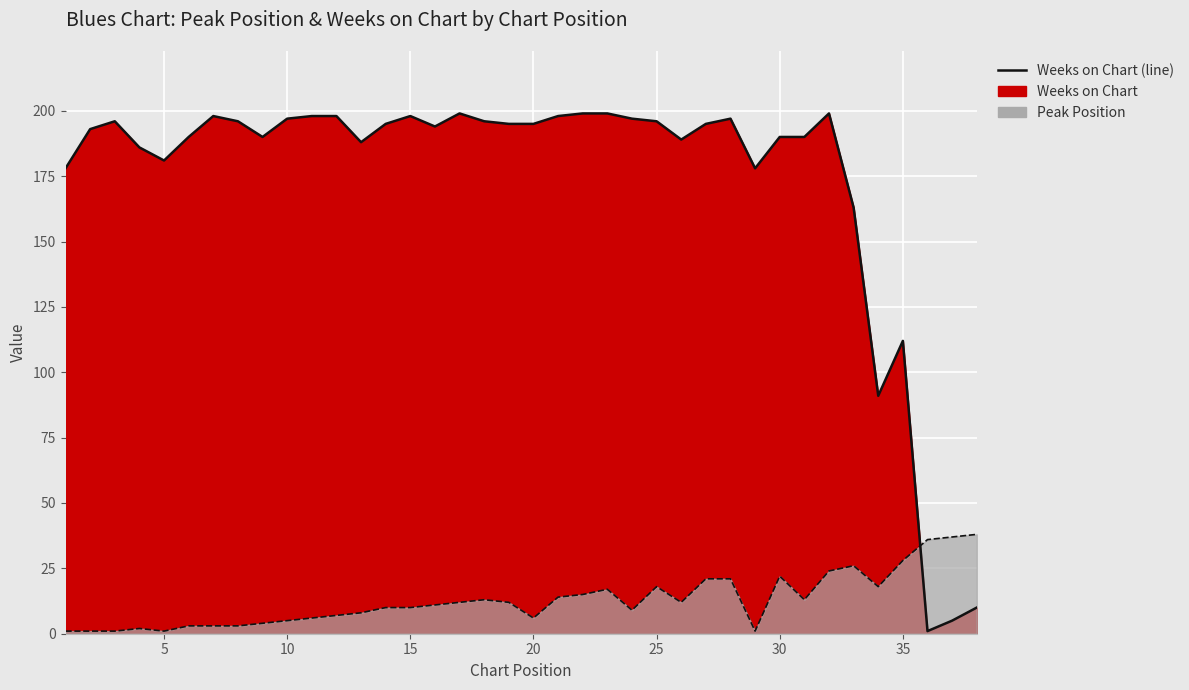

What is the highest value of the Weeks on Chart series?

199